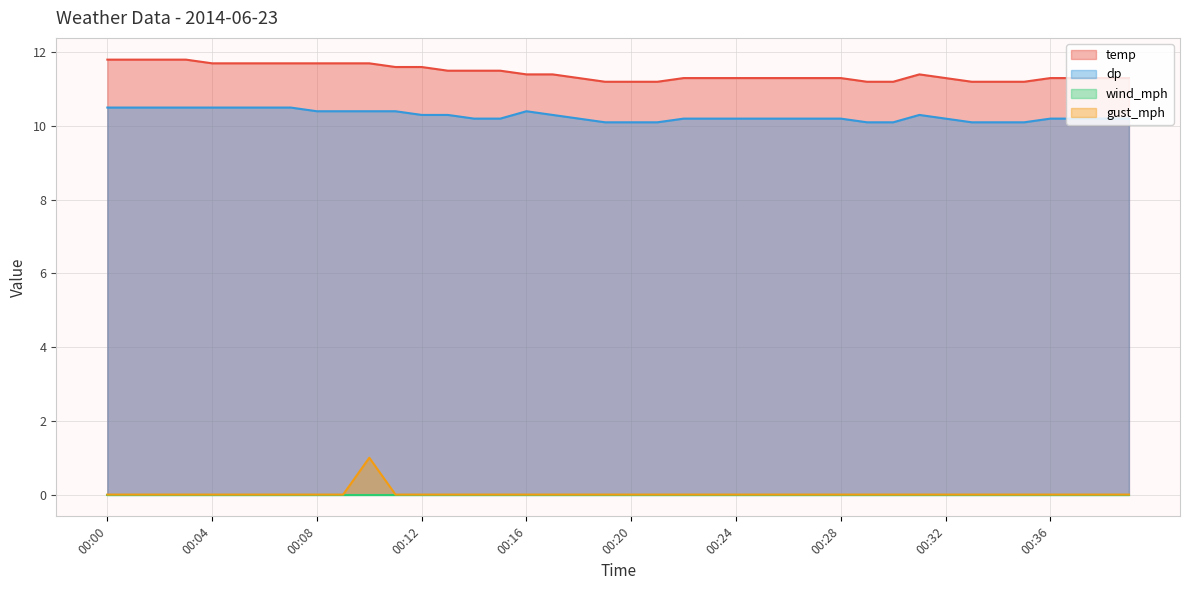

The value of temp at 00:31 is 11.4. True or false?

True